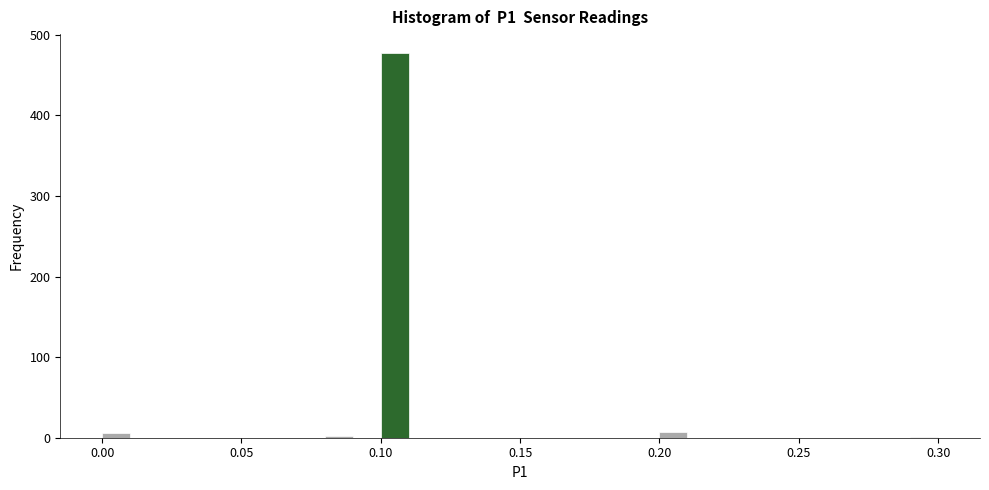

Read against the x-axis, roughly where is the centre of the tallest bar?

0.105